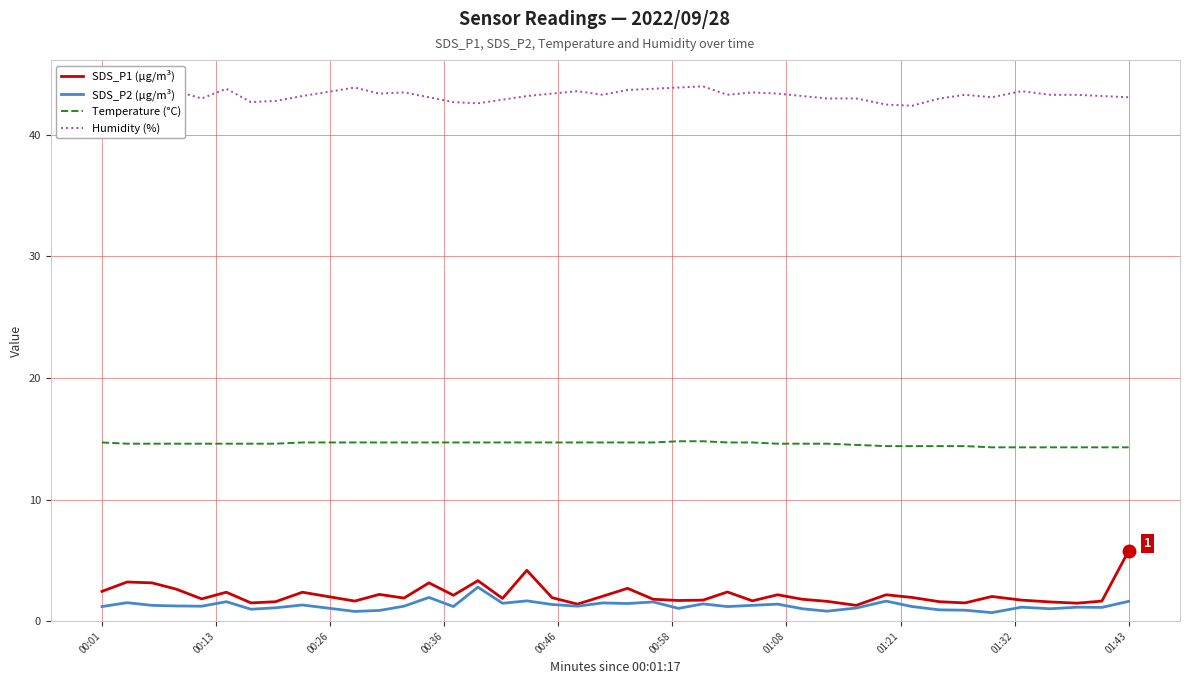

Which series has the largest total across all categories?

Humidity (%)